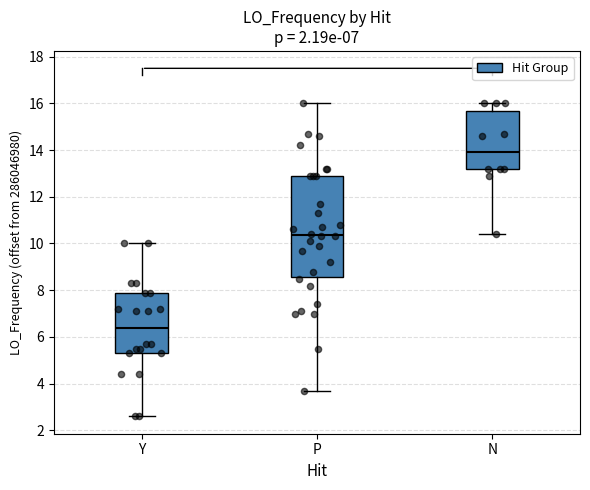

Which box has the highest median line?

N